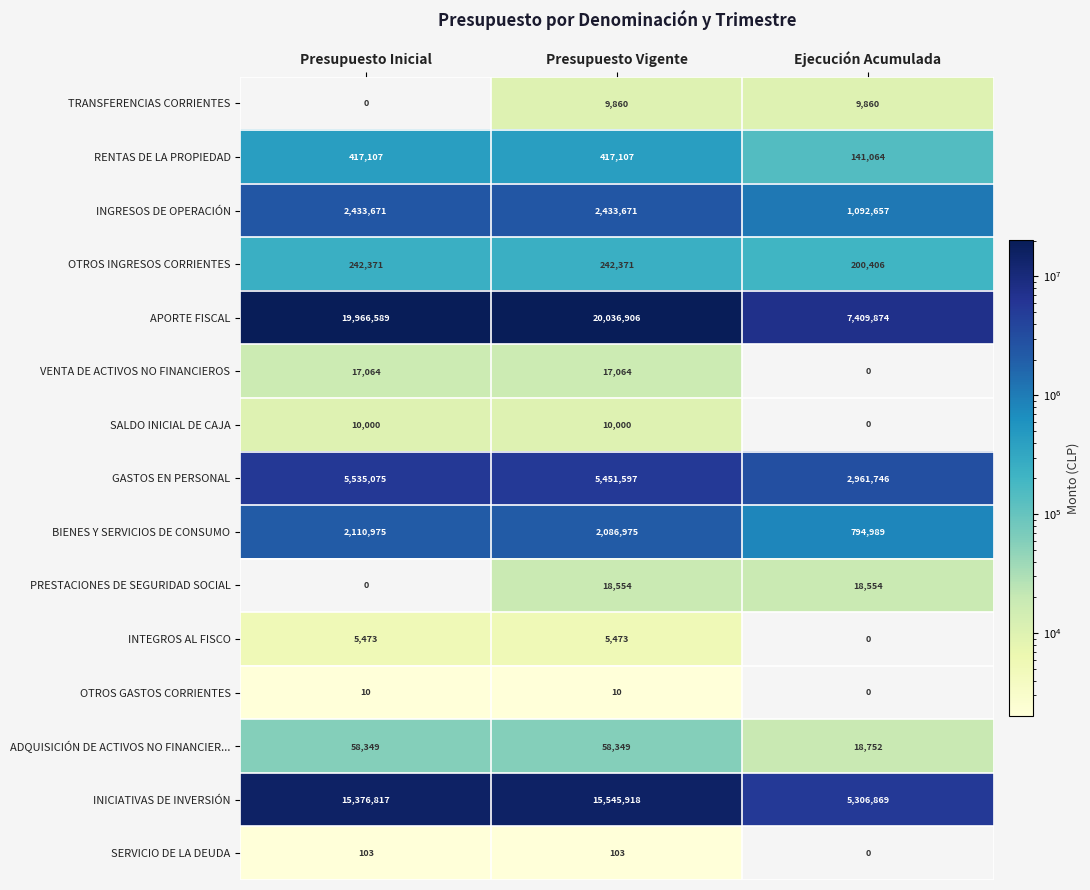

Where is RENTAS DE LA PROPIEDAD nearest to the value 279085?

Ejecución Acumulada